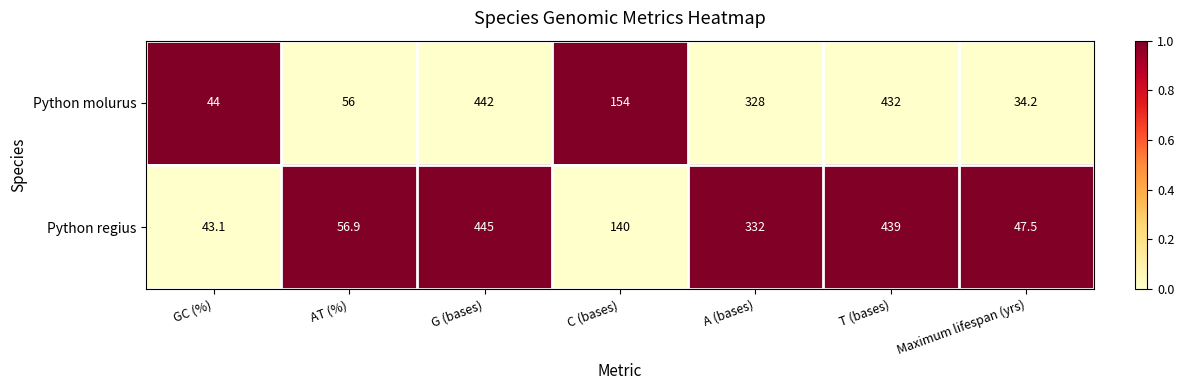

What is the sum of all Python regius values?

1503.5